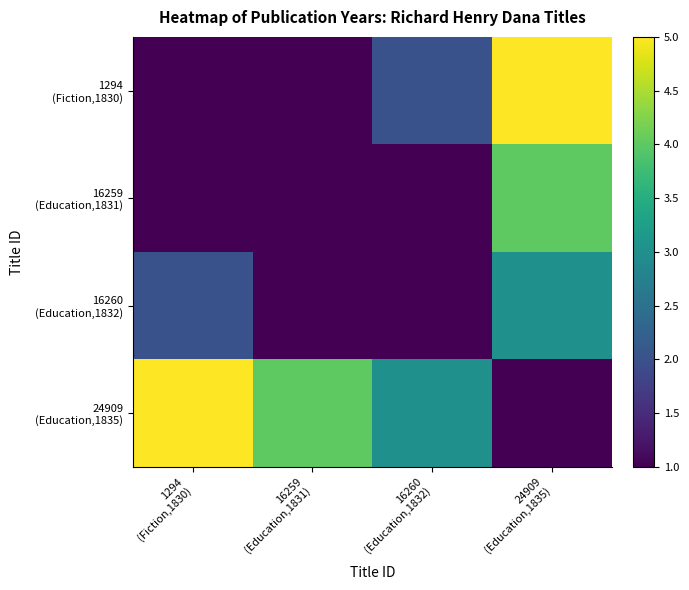

Is it true that 1294 (Fiction,1830) equals 1.4 at 24909 (Education,1835)?

False